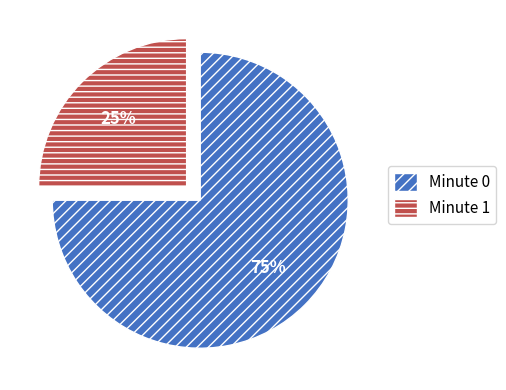

Count the number of slices in the pie.

2